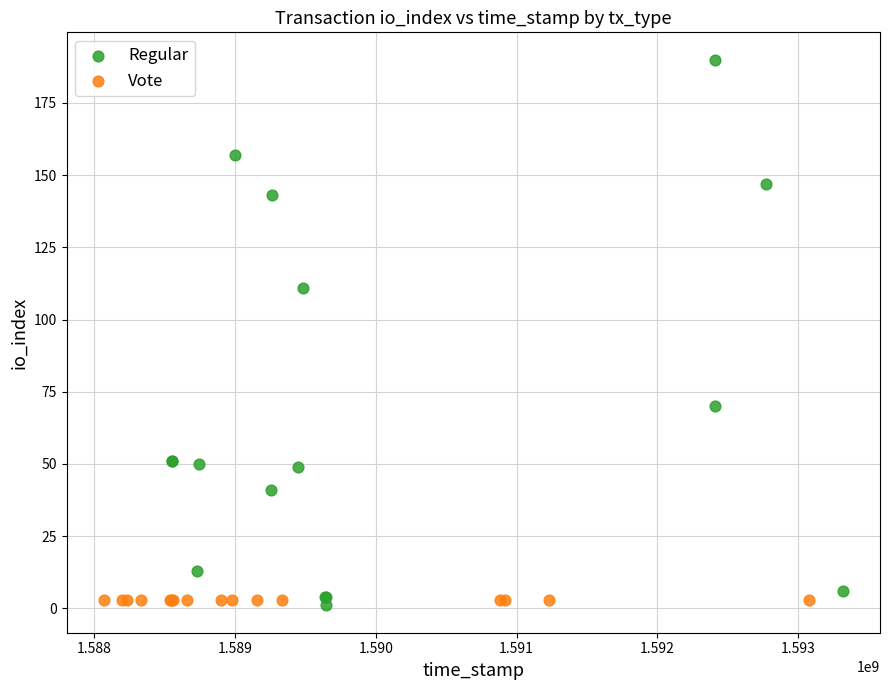

What are all the series names shown in the legend?

Regular, Vote